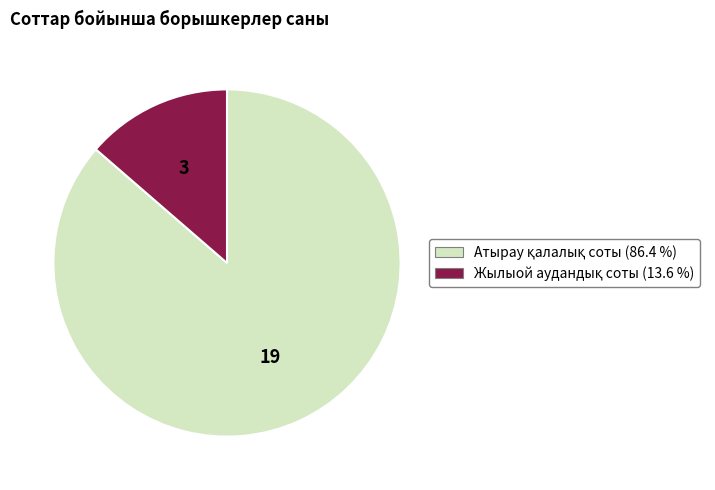

Is there a majority slice in this chart?

Yes